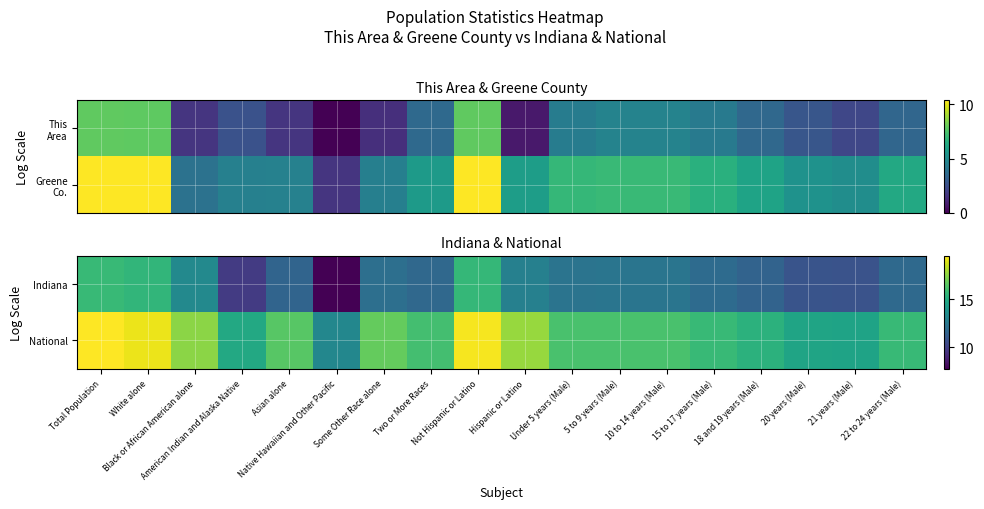

What is the maximum value shown in the chart?

19.5